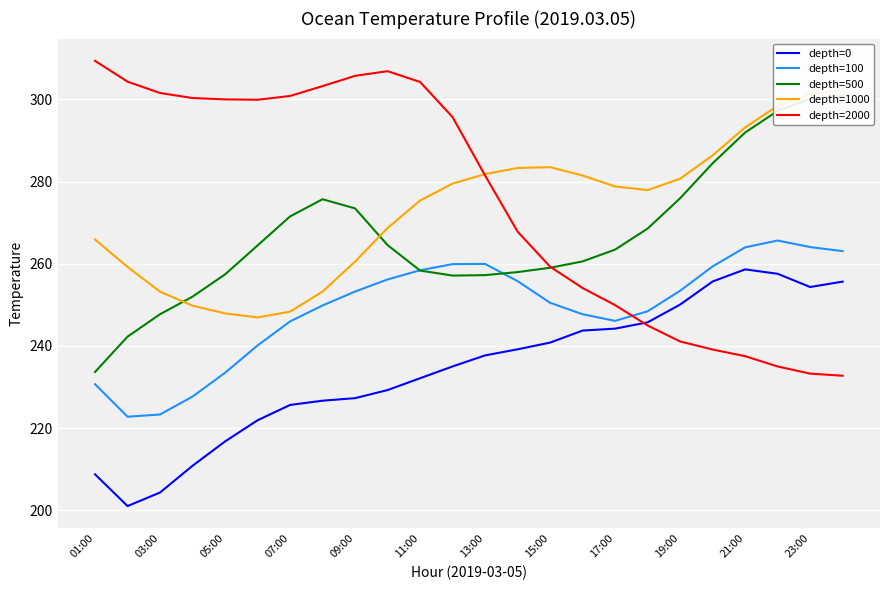

Which series ends up on top after the final intersection of depth=2000 and depth=100?

depth=100